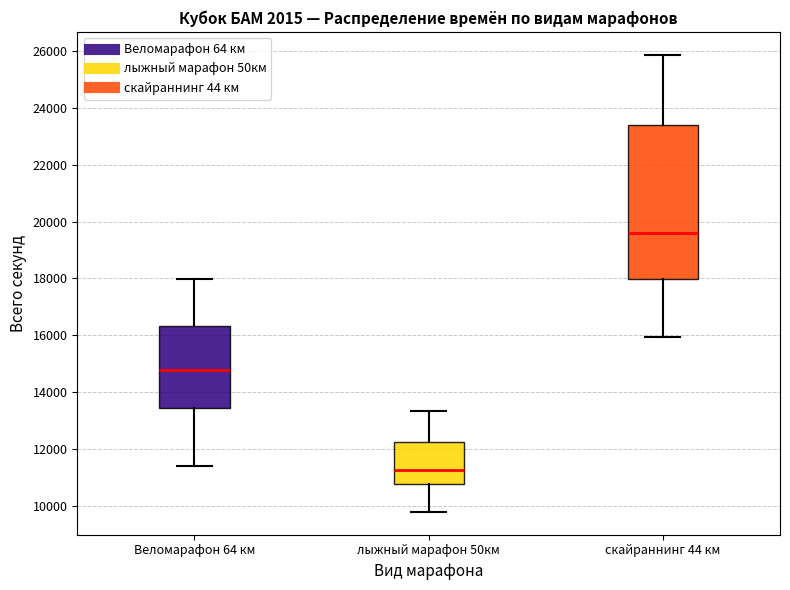

Which box has the highest median line?

скайраннинг 44 км